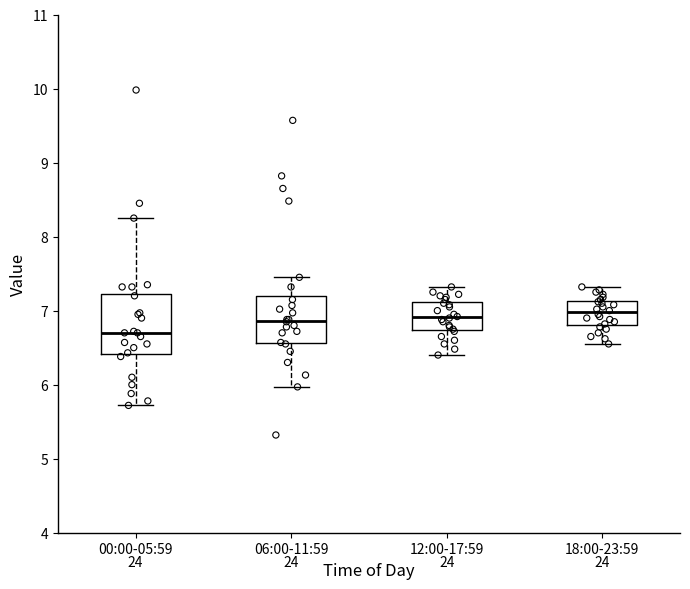

Reading left to right, read every box against the y-axis: the position of its median line, the range the box covers, and the ends of its whiskers. The values are not printed on the chart, so give them approximately, as read against the axis.

00:00-05:59: median 6.7, box 6.4 to 7.2, whiskers 5.7 to 8.3
06:00-11:59: median 6.9, box 6.6 to 7.2, whiskers 6.0 to 7.5
12:00-17:59: median 6.9, box 6.7 to 7.1, whiskers 6.4 to 7.3
18:00-23:59: median 7.0, box 6.8 to 7.1, whiskers 6.6 to 7.3